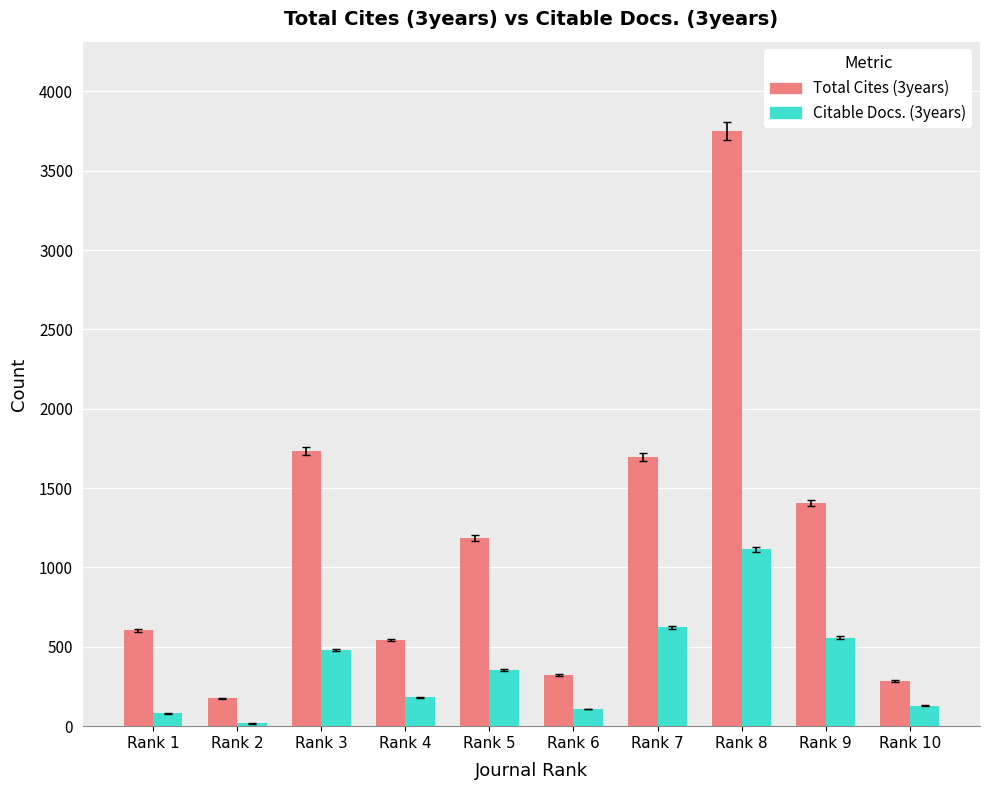

What is the minimum value for Total Cites (3years)?

176